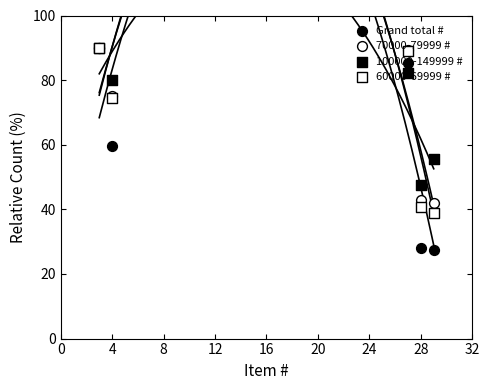

Which series has the widest spread of Y values?

Grand total #